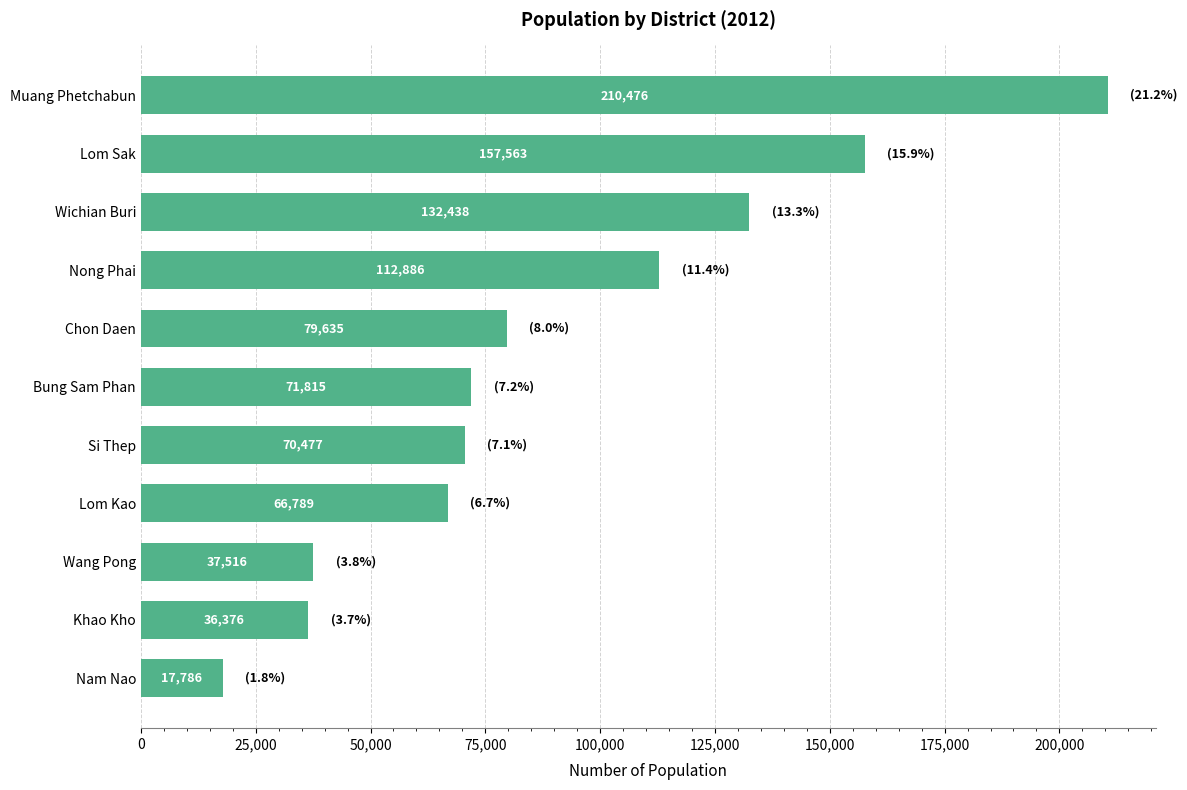

Approximately how many times larger is the value at Lom Sak compared to Chon Daen?

2.0